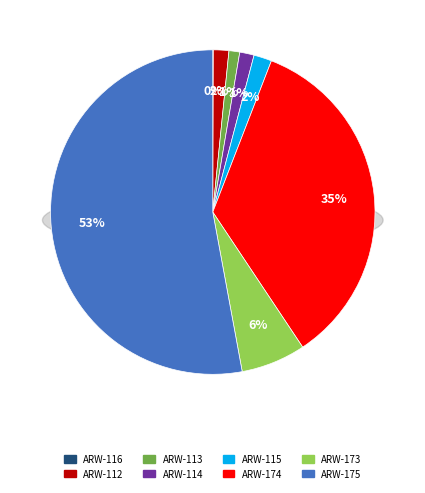

To the nearest percent, what is the combined percentage of ARW-116 and ARW-174?

35%